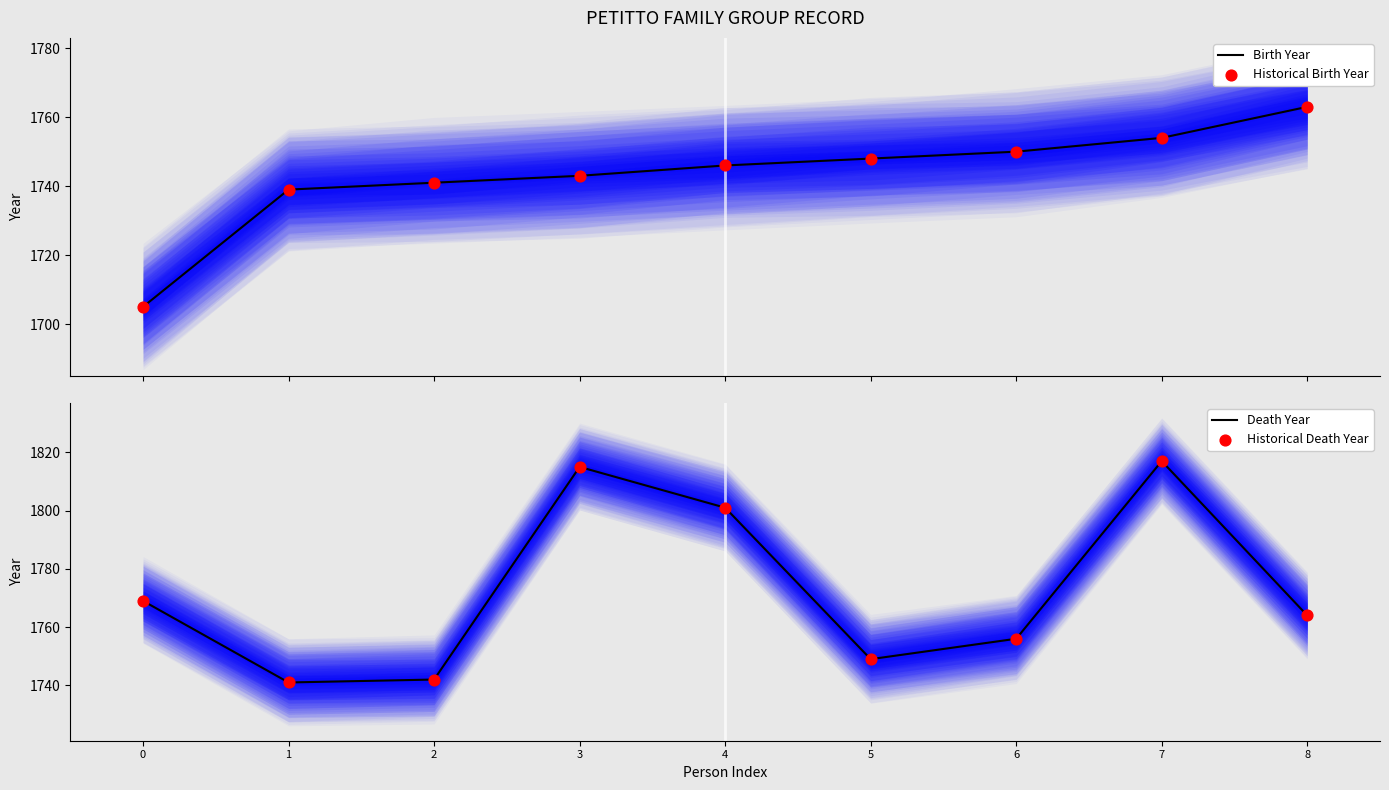

Is the value of Birth Year at 3 greater than the value of Death Year at 7?

No